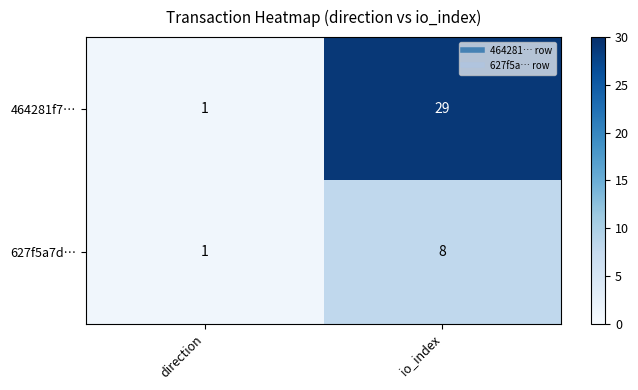

What value does the 627f5a7d… series have at io_index?

8